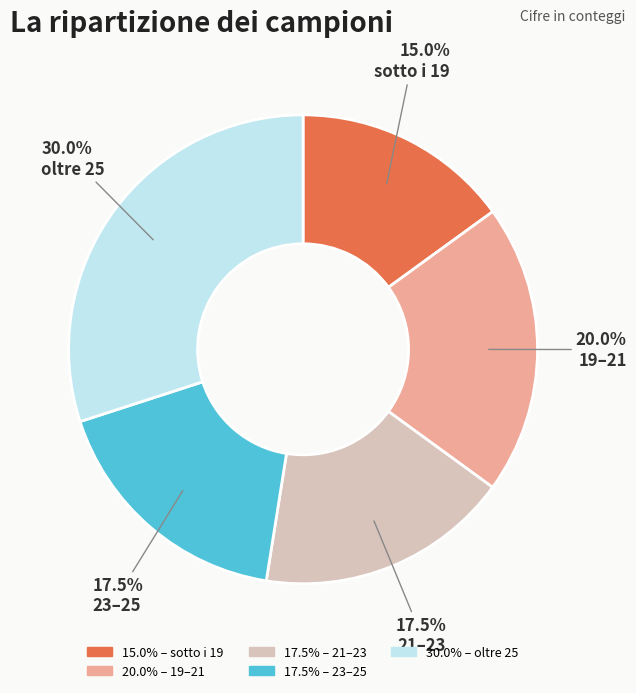

How much of the chart is everything except 23–25?

82.5%